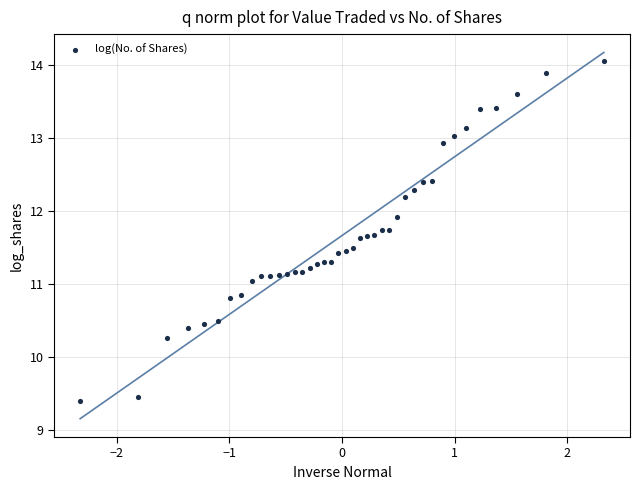

What is the range of X values (max minus min)?

4.7